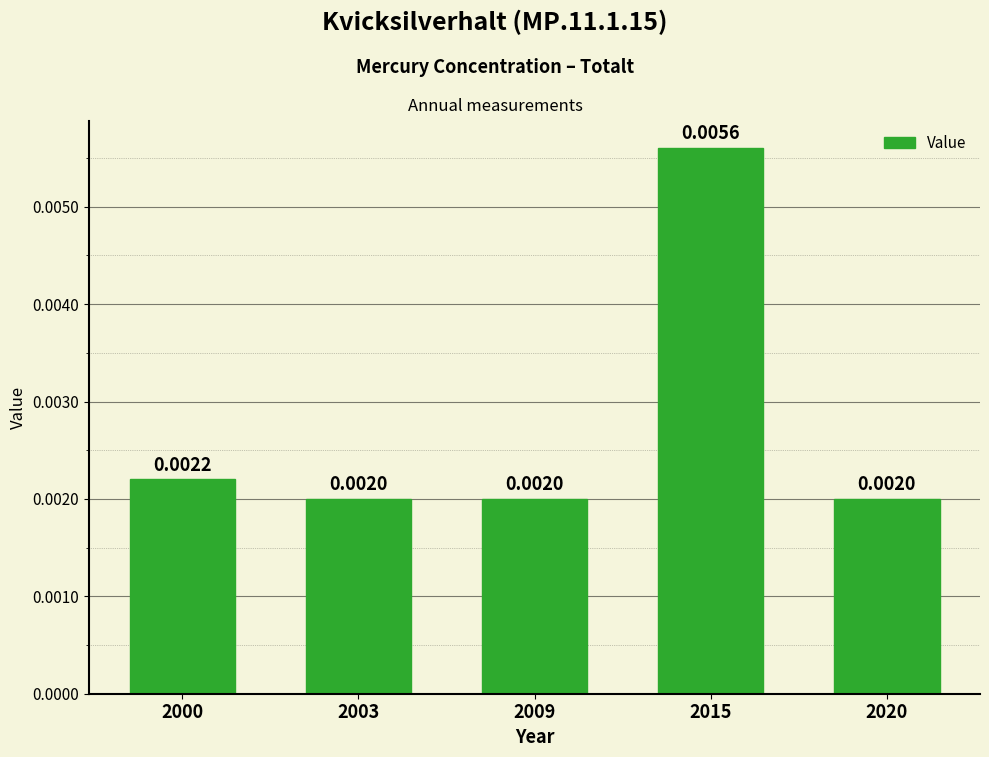

Between 2000 and 2009, which is larger?

2000